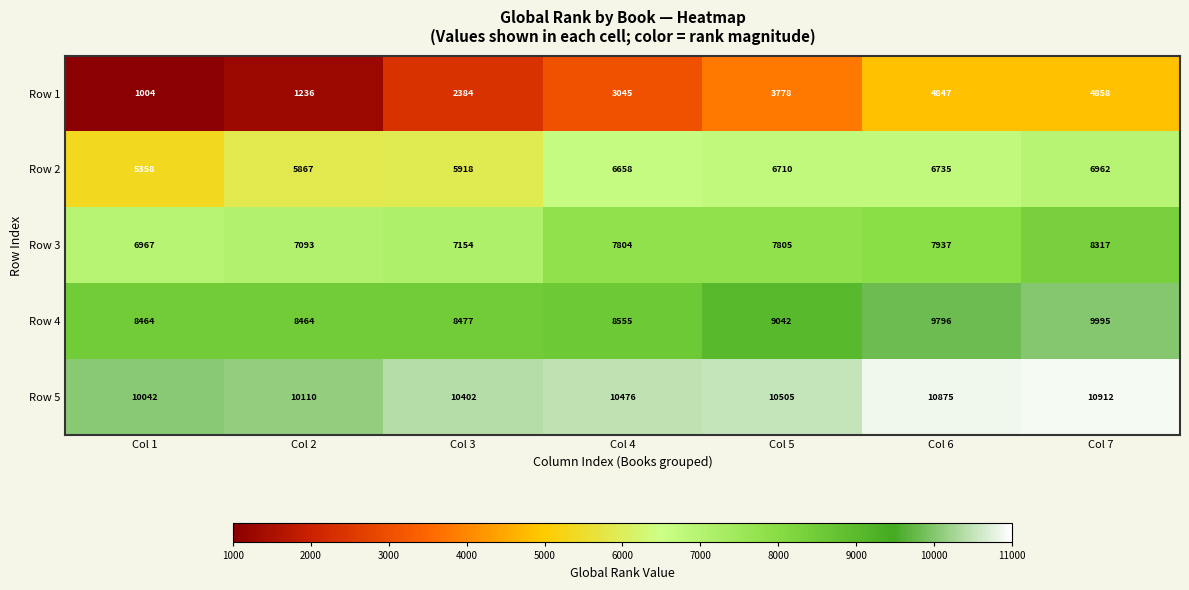

At how many categories does at least one series exceed 10436?

4